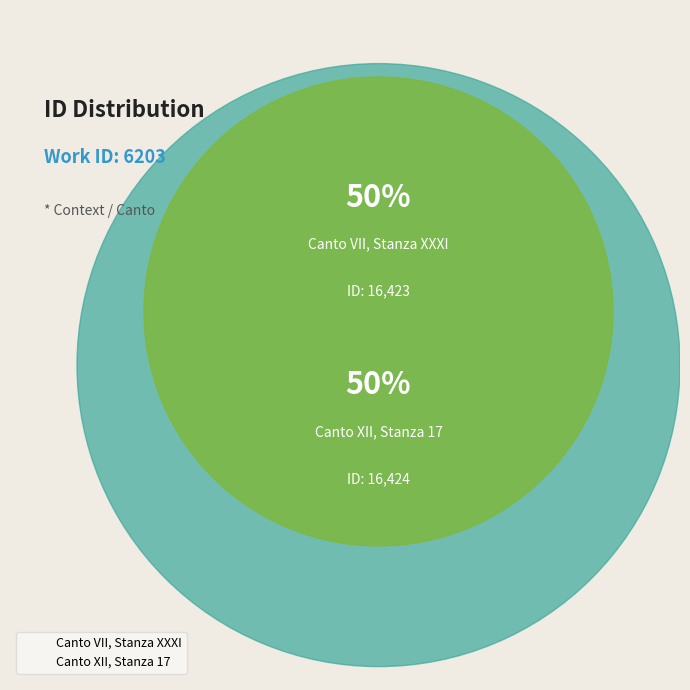

Does Canto XII, Stanza 17 represent more than half of the total?

Yes